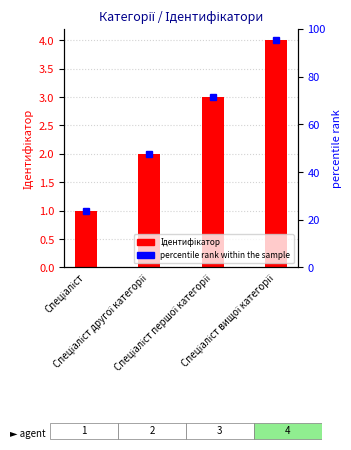

What is the sum of the values at Спеціаліст вищої категорії and Спеціаліст?

5